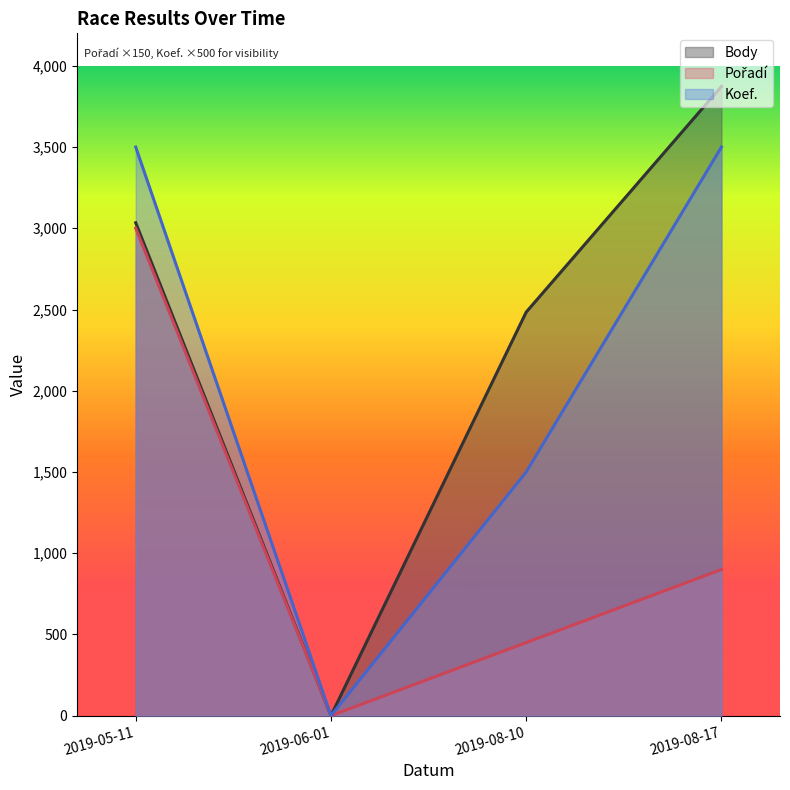

True or false: Body has more than 2 points higher than both neighbors.

False